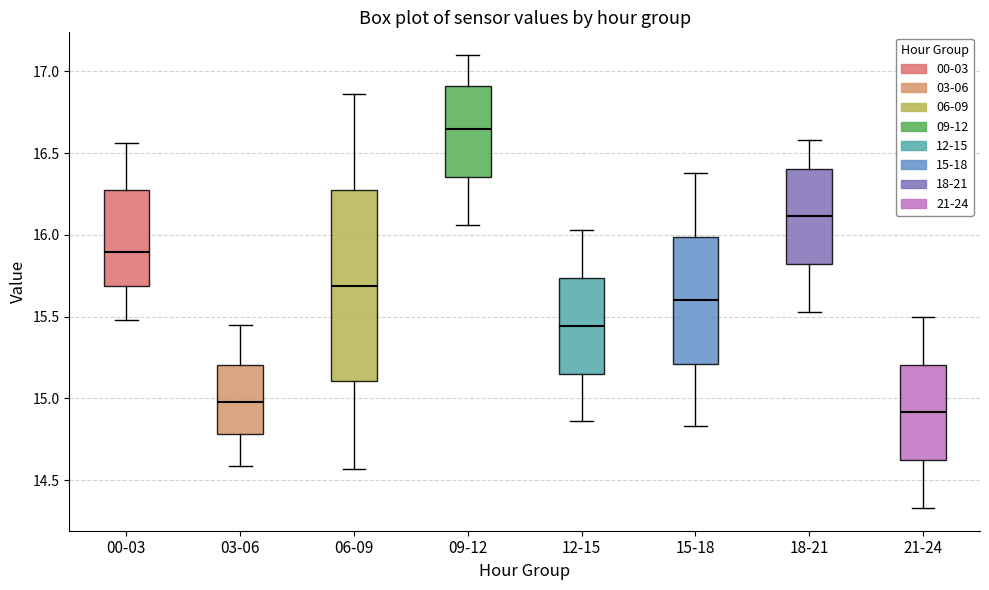

Where does the upper whisker of the box for 21-24 end on the y-axis? The values are not printed on the chart, so give them approximately, as read against the axis.

15.50